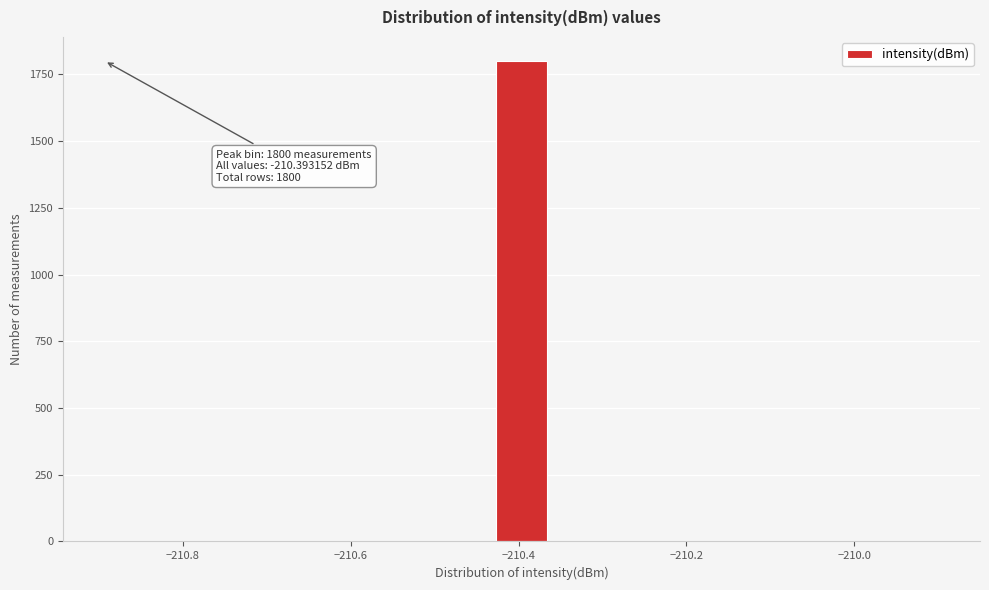

Read against the x-axis, roughly where is the centre of the tallest bar?

-210.40